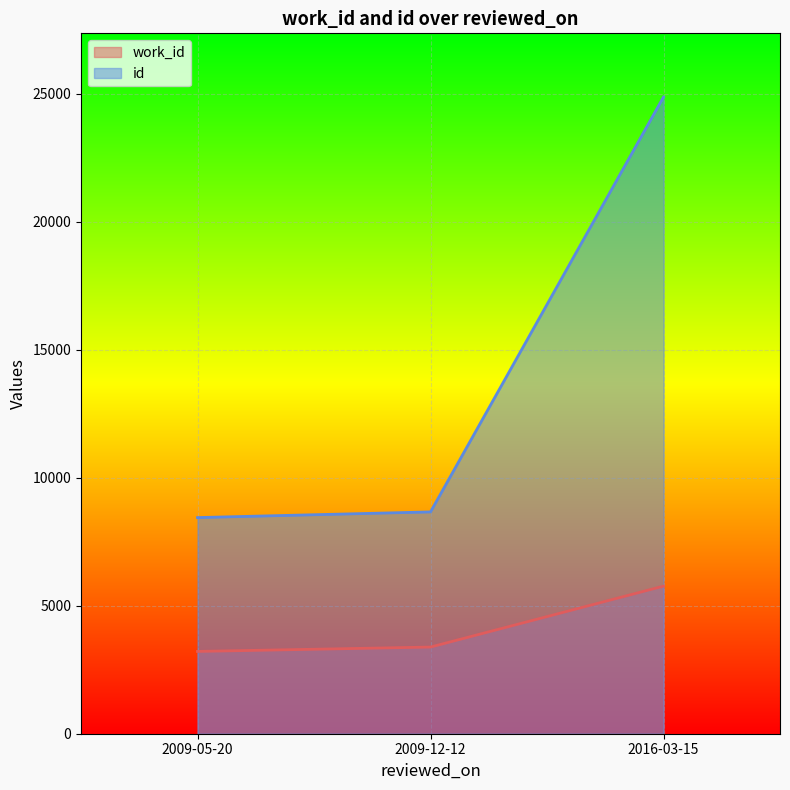

Is the value of id at 2009-05-20 greater than the value of work_id at 2016-03-15?

Yes